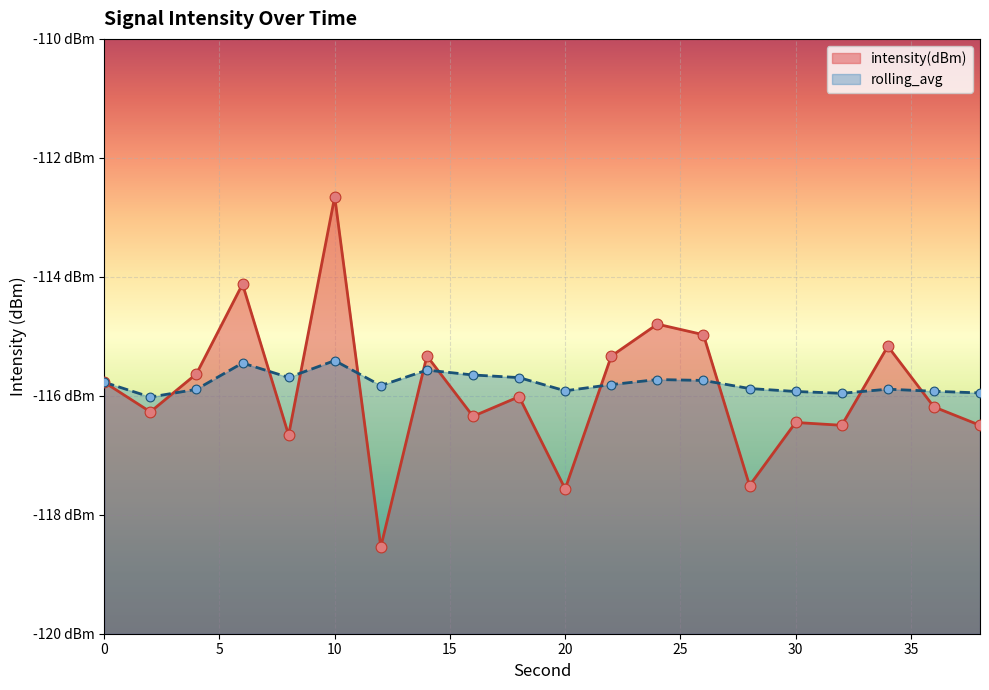

What is the total value across all series at 0?

-231.5